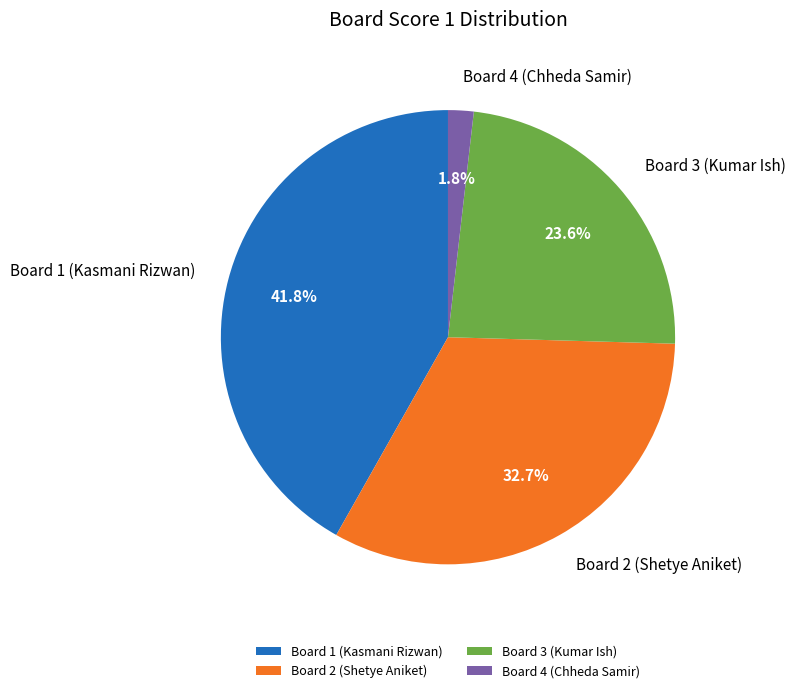

Combined, what portion of the pie is Board 2 (Shetye Aniket) and Board 4 (Chheda Samir)?

34.5%